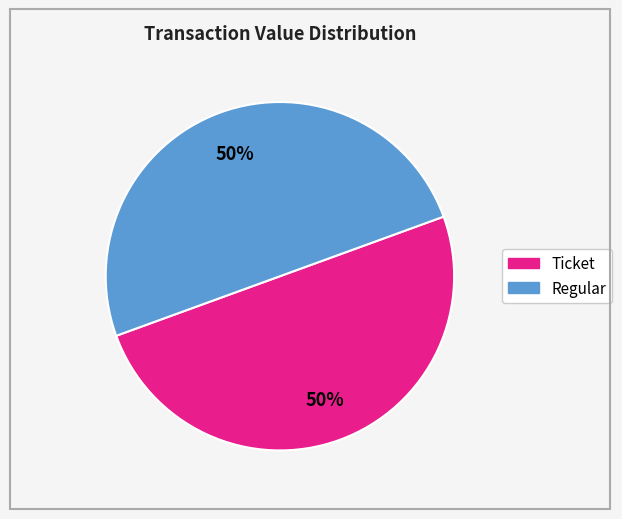

To the nearest percent, what is the average slice percentage?

50%